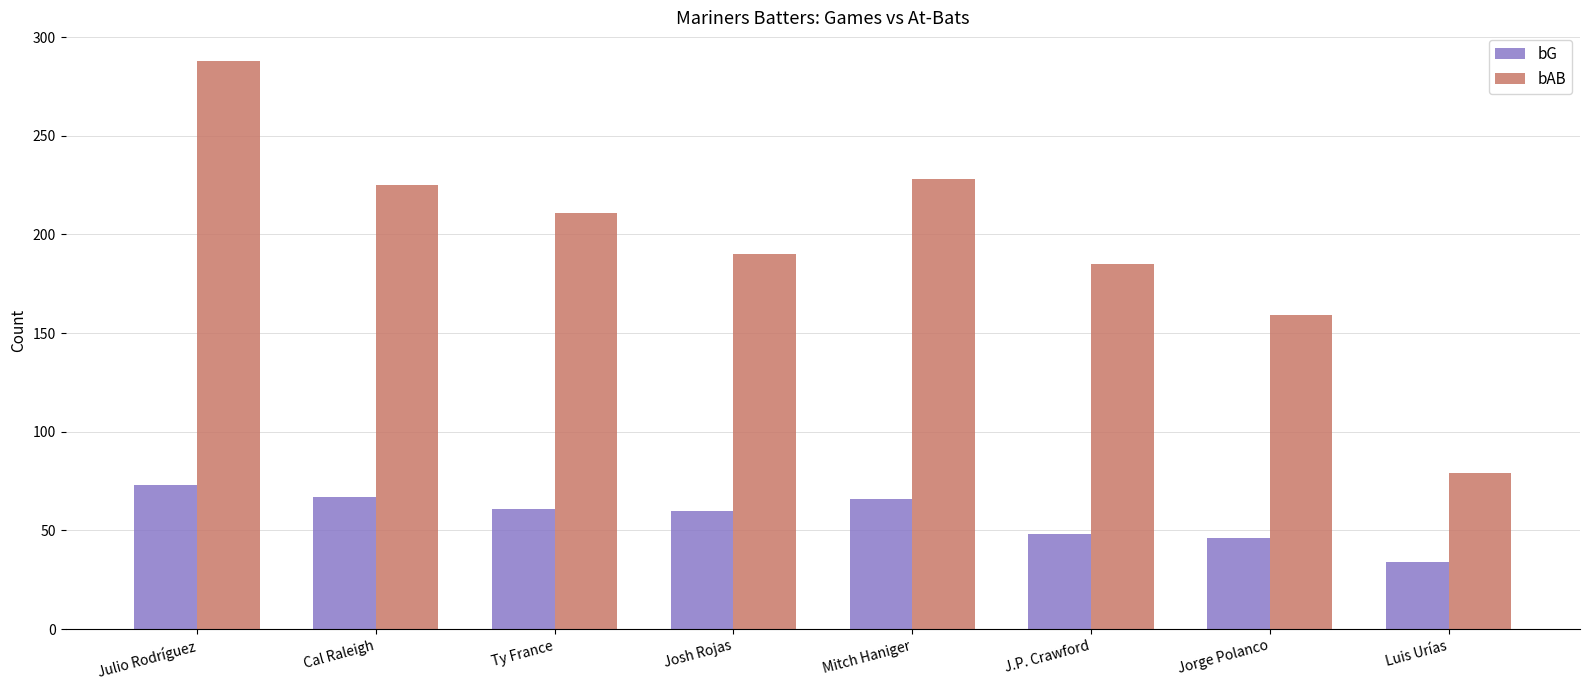

Is it true that bAB equals 352 at Ty France?

False